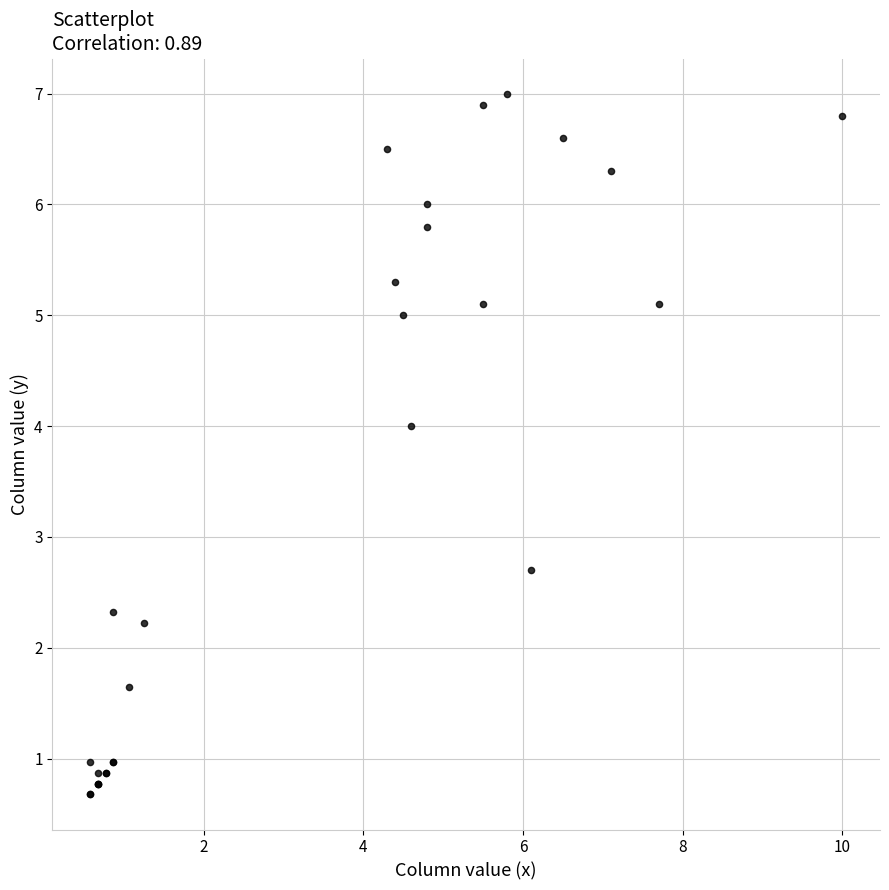

What Y value in the scatter plot is closest to 3?

2.7